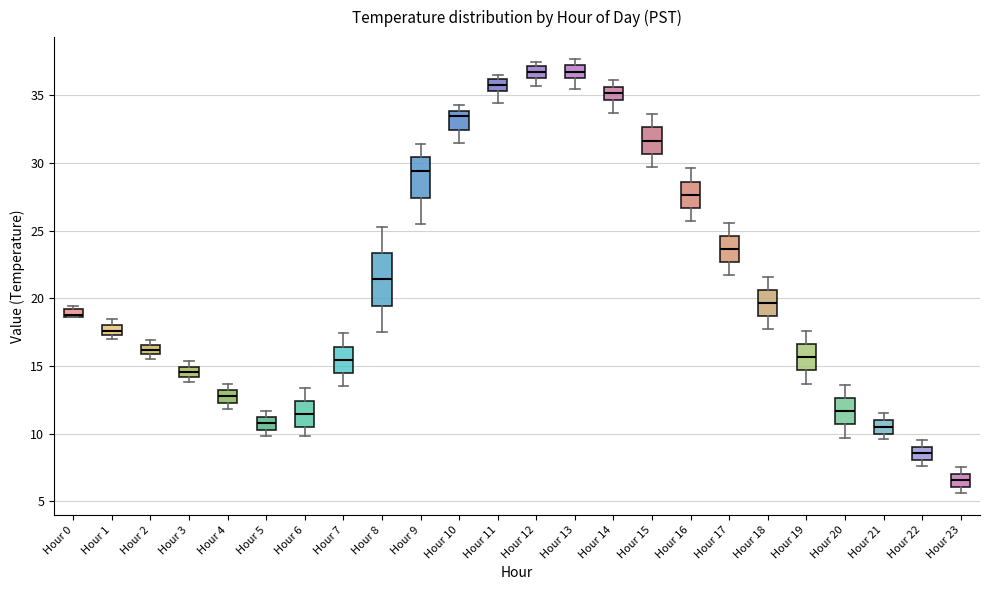

Which box is the tallest, from its lower edge to its upper edge?

Hour 8